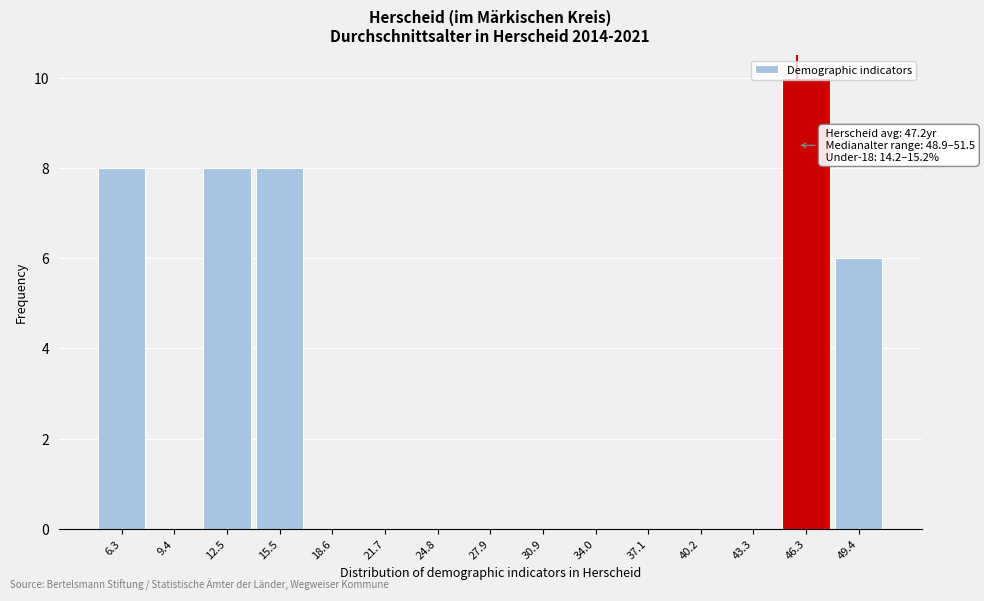

Is it true that the value at 40.2 is 0?

True